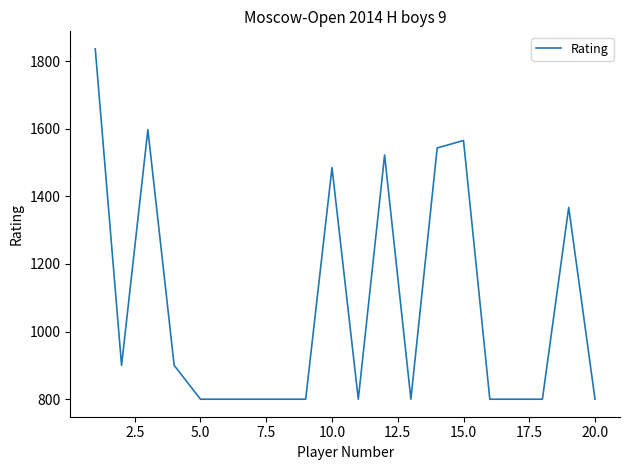

What is the greatest value displayed?

1836